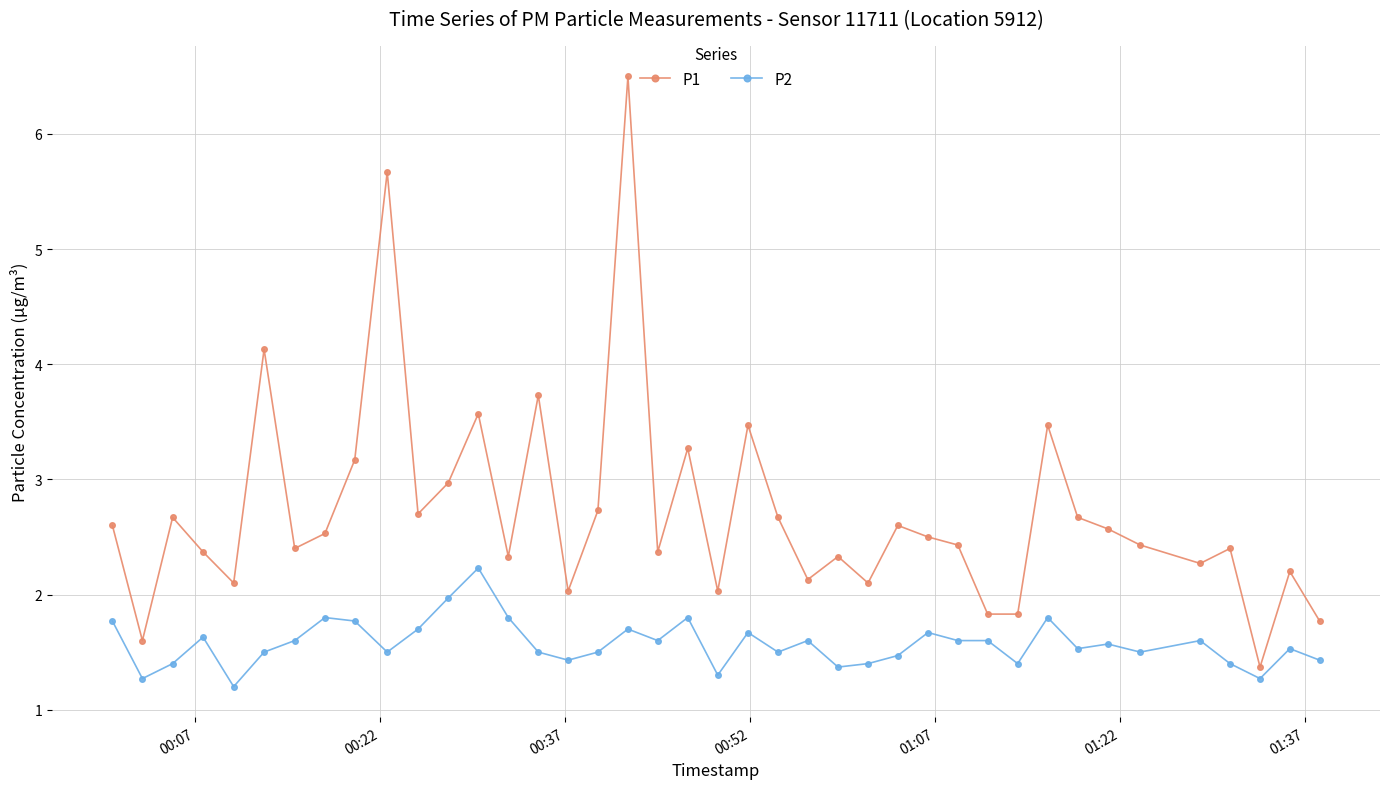

List the series in order of their peak value, lowest first.

P2, P1